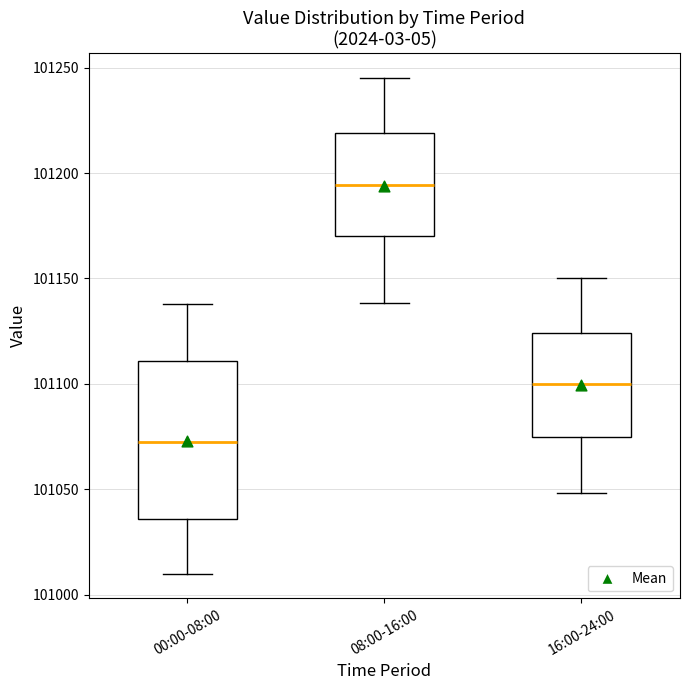

Where is the upper edge of the box for 08:00-16:00 on the y-axis? The values are not printed on the chart, so give them approximately, as read against the axis.

101220